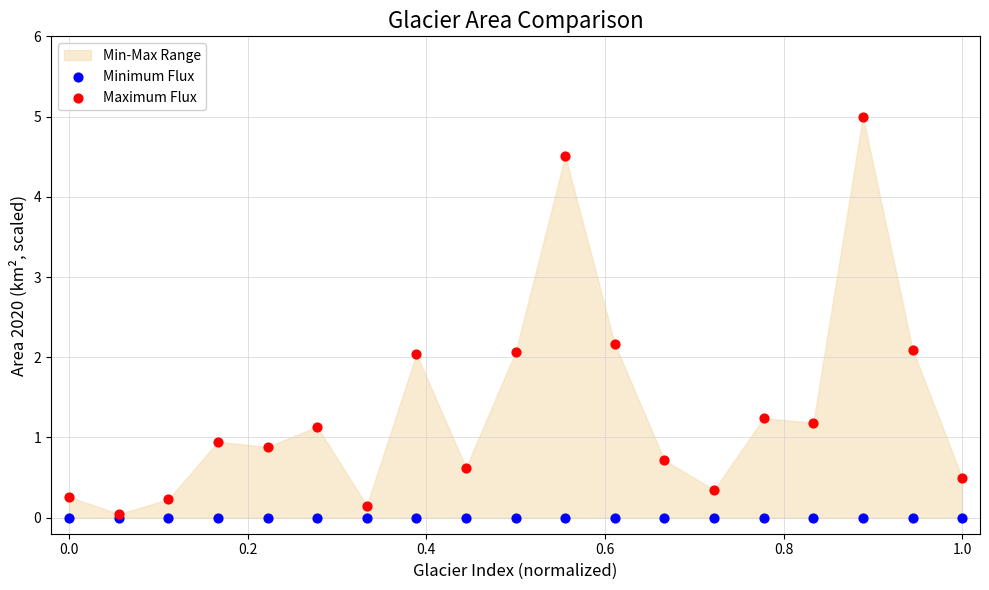

Which series reaches the minimum Y coordinate?

Minimum Flux